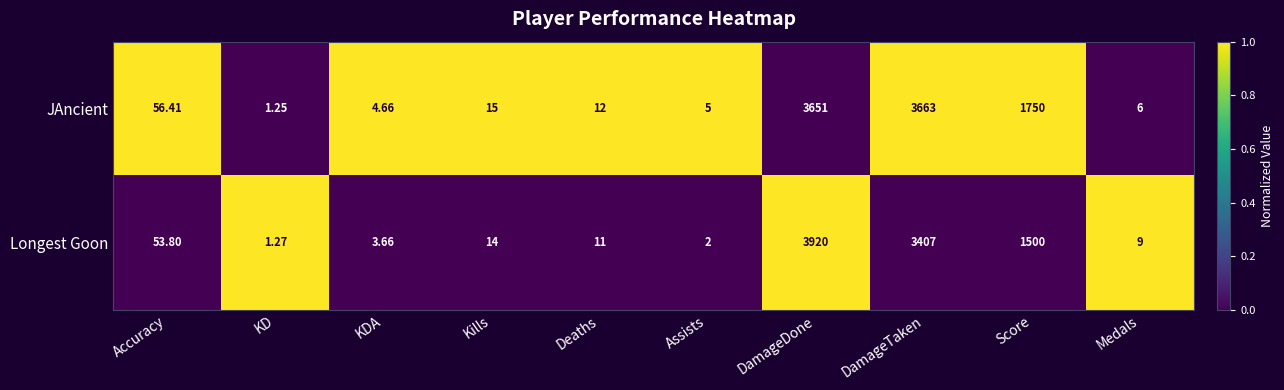

Between DamageDone and DamageTaken, which series saw the biggest shift?

Longest Goon